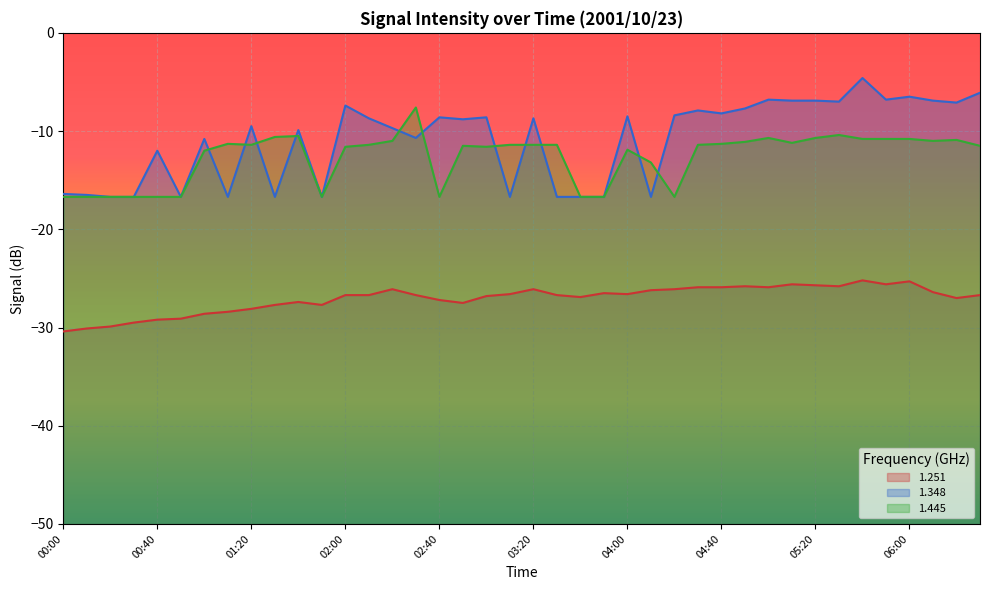

How many data points does each series have?

40